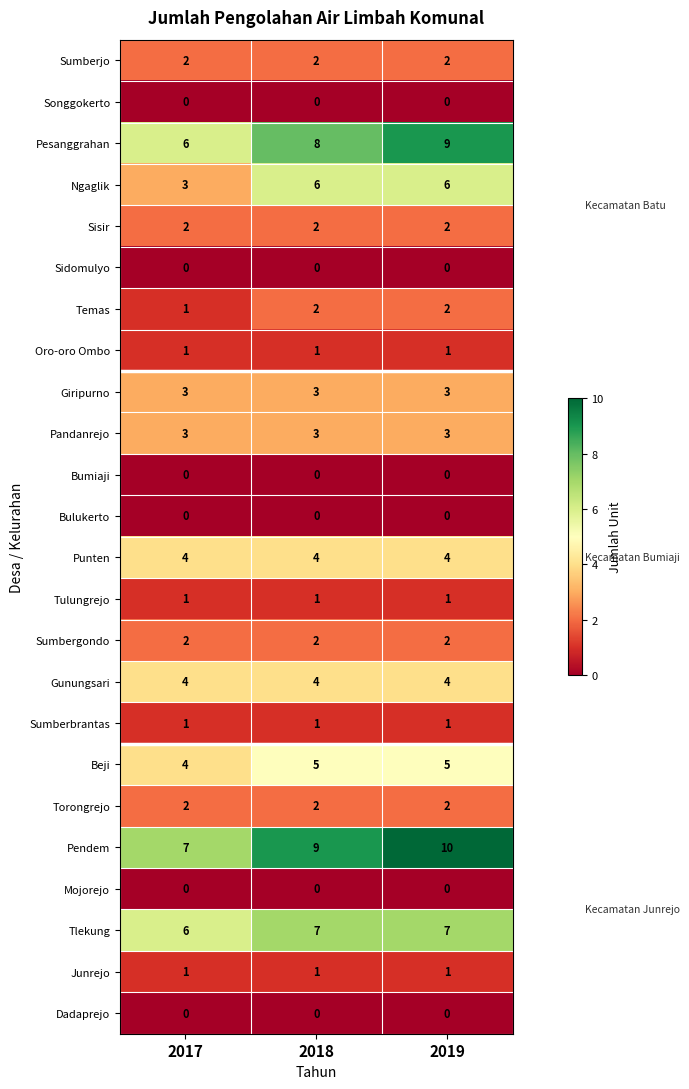

The Pesanggrahan series shows 6 at 2017. True or false?

True